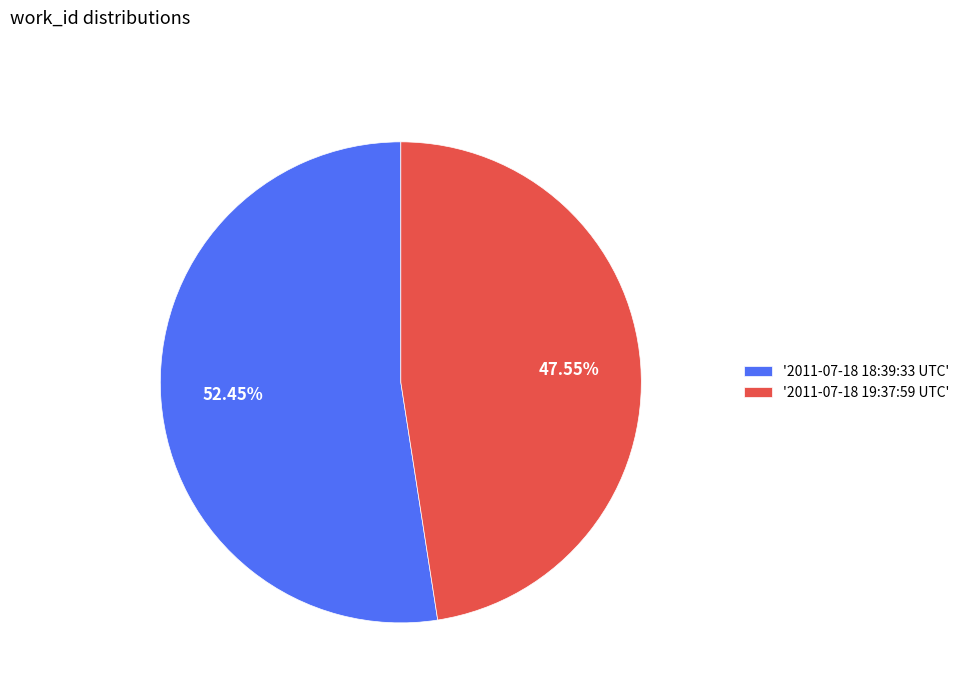

Rank the categories by value from lowest to highest.

'2011-07-18 19:37:59 UTC', '2011-07-18 18:39:33 UTC'